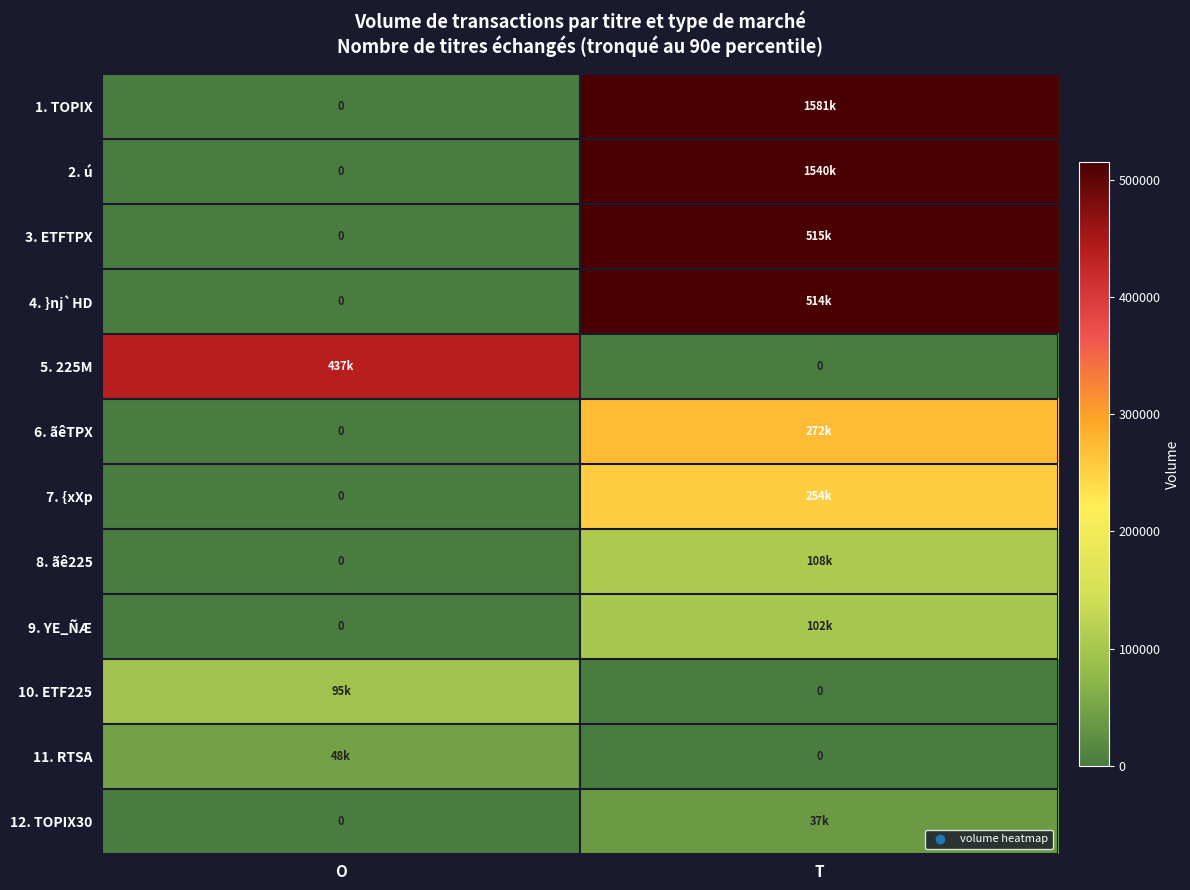

What is the total value across all series at O?

580303